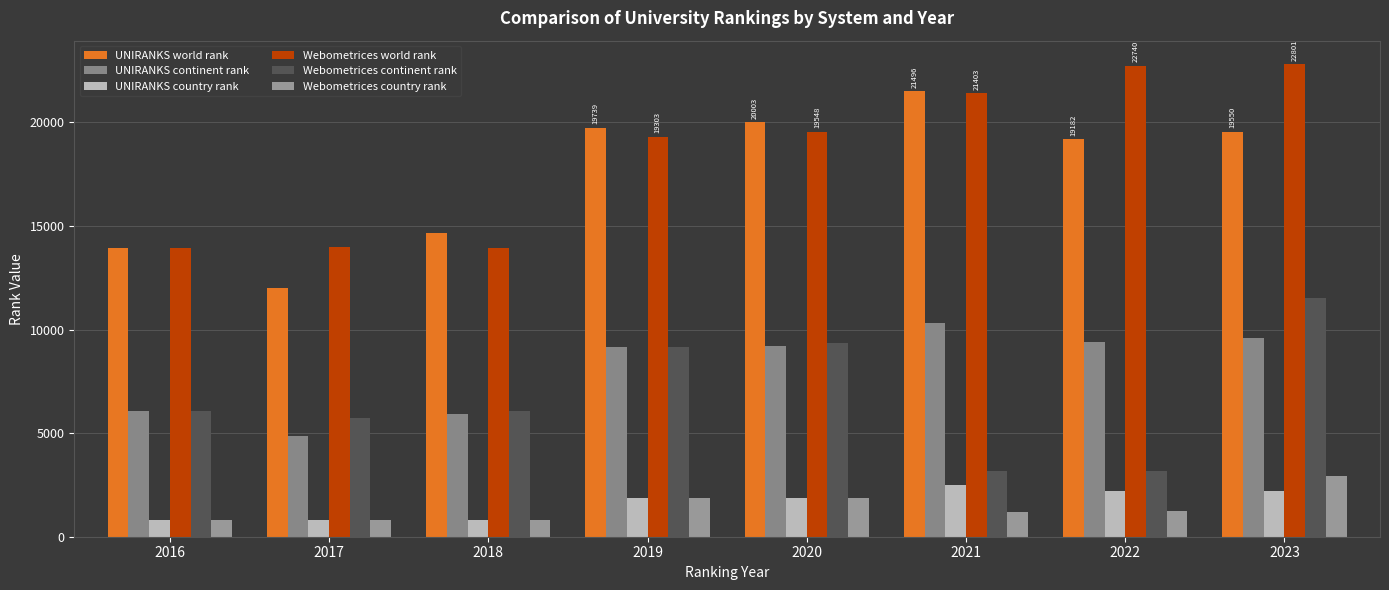

What is the difference between the maximum and second lowest values in the UNIRANKS country rank series?

1665